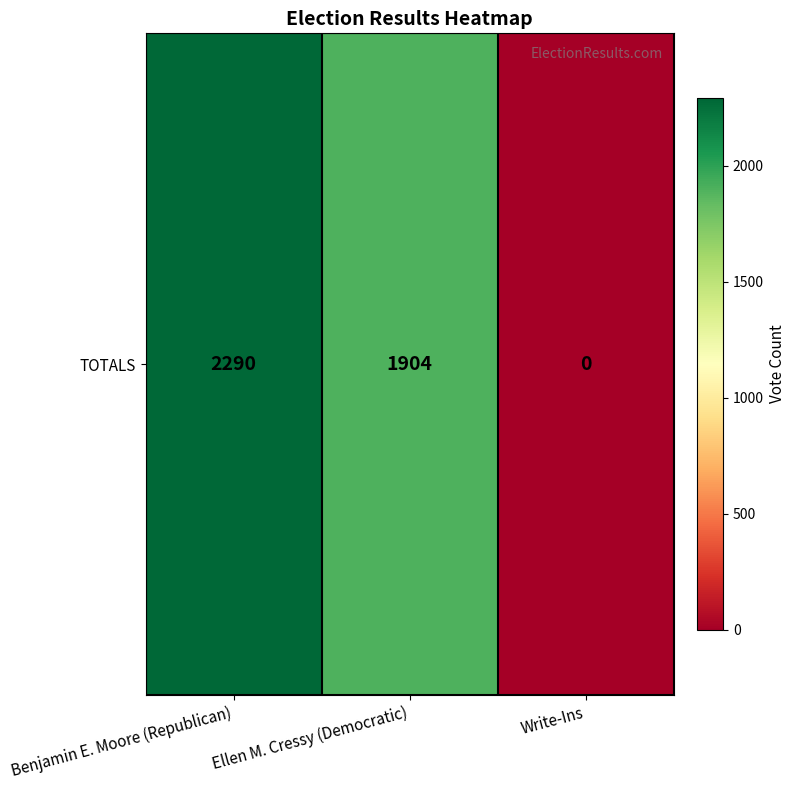

How many values are below 1904?

1